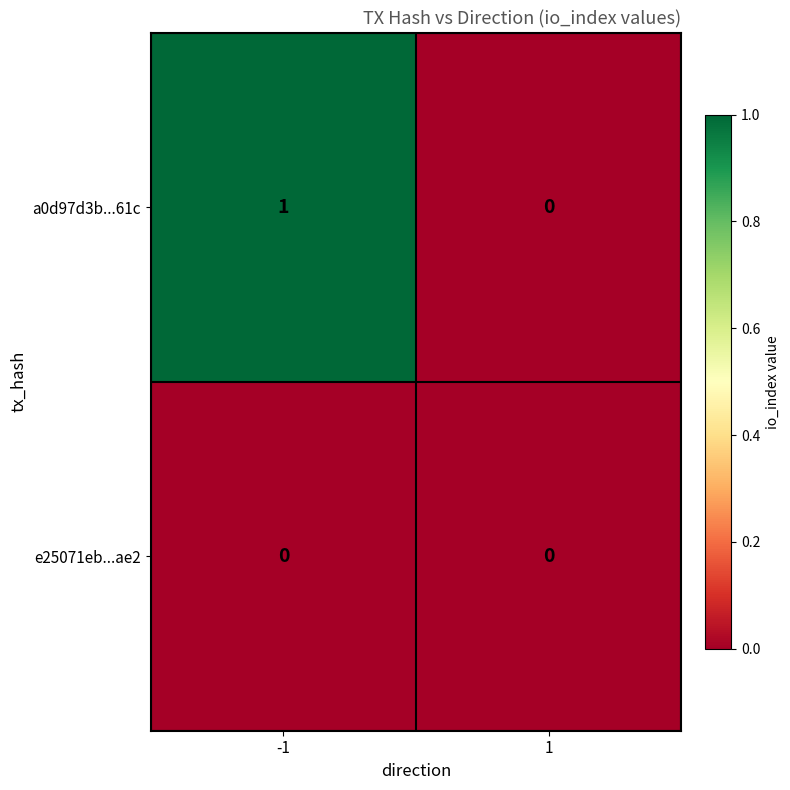

Which series has the widest spread of values?

a0d97d3b...61c